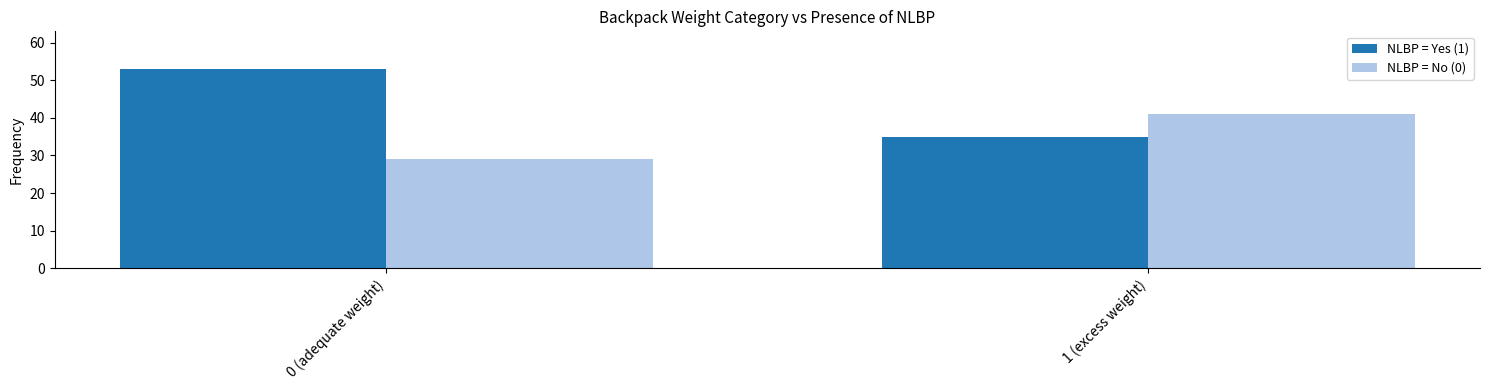

Rank the series by their average value, from highest to lowest.

NLBP = Yes (1), NLBP = No (0)